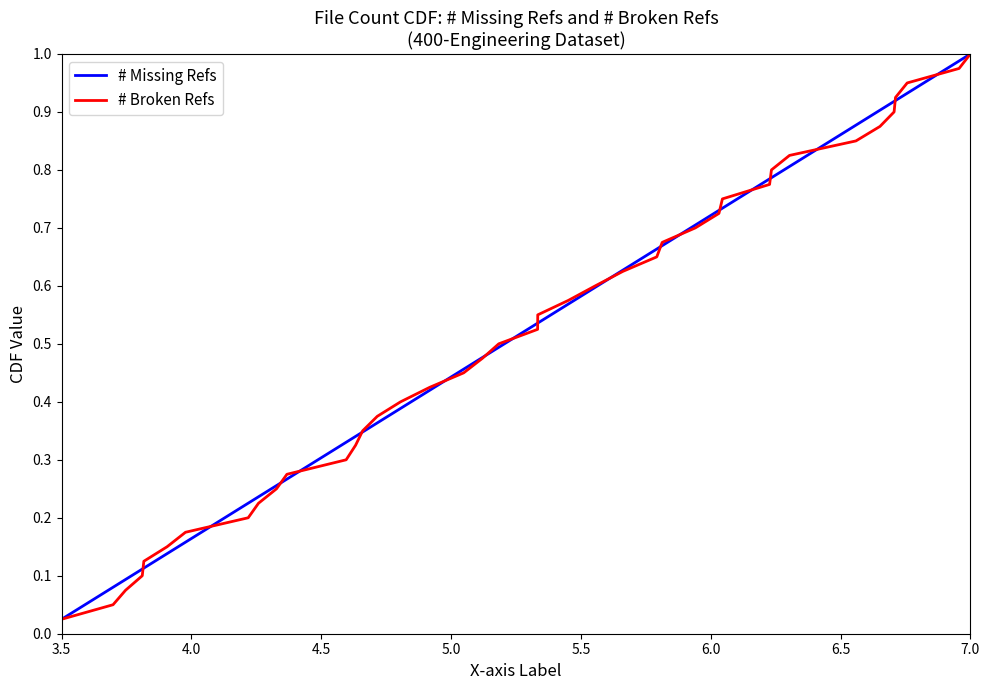

Reading left to right, what are all the values shown in this chart?

# Missing Refs: 0.0	0.1	0.1	0.1	0.1	0.1	0.2	0.2	0.2	0.2	0.3	0.3	0.3	0.3	0.4	0.4	0.4	0.5	0.5	0.5	0.5	0.6	0.6	0.6	0.6	0.7	0.7	0.7	0.7	0.8	0.8	0.8	0.8	0.8	0.9	0.9	0.9	0.9	1.0	1.0
# Broken Refs: 0.0	0.1	0.1	0.1	0.1	0.1	0.2	0.2	0.2	0.2	0.3	0.3	0.3	0.3	0.4	0.4	0.4	0.5	0.5	0.5	0.5	0.6	0.6	0.6	0.6	0.7	0.7	0.7	0.7	0.8	0.8	0.8	0.8	0.8	0.9	0.9	0.9	0.9	1.0	1.0